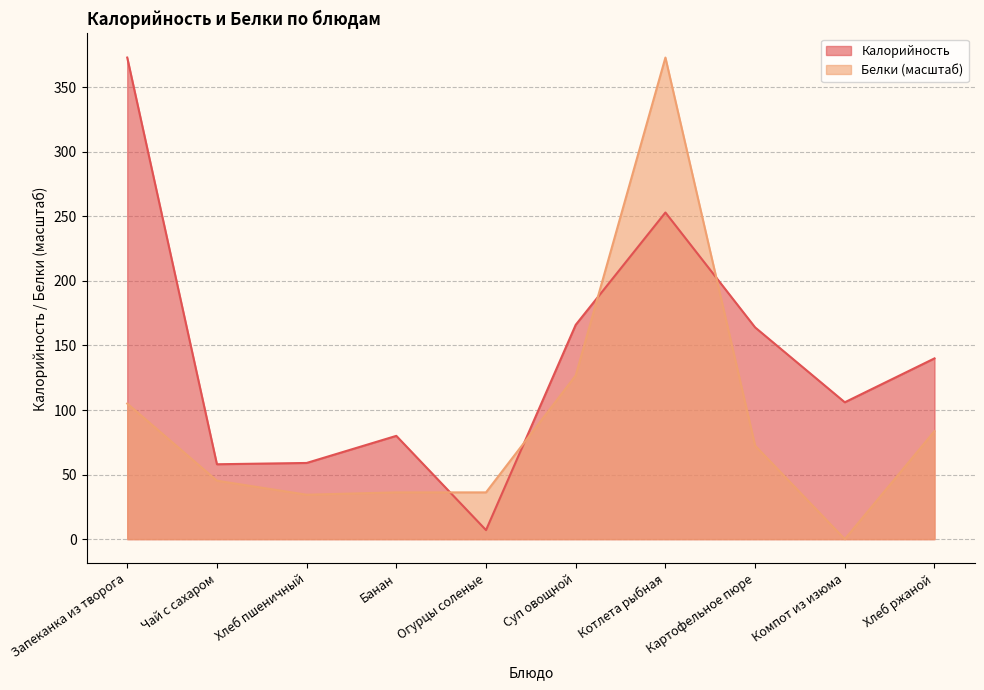

At which label does Белки reach its peak?

Котлета рыбная